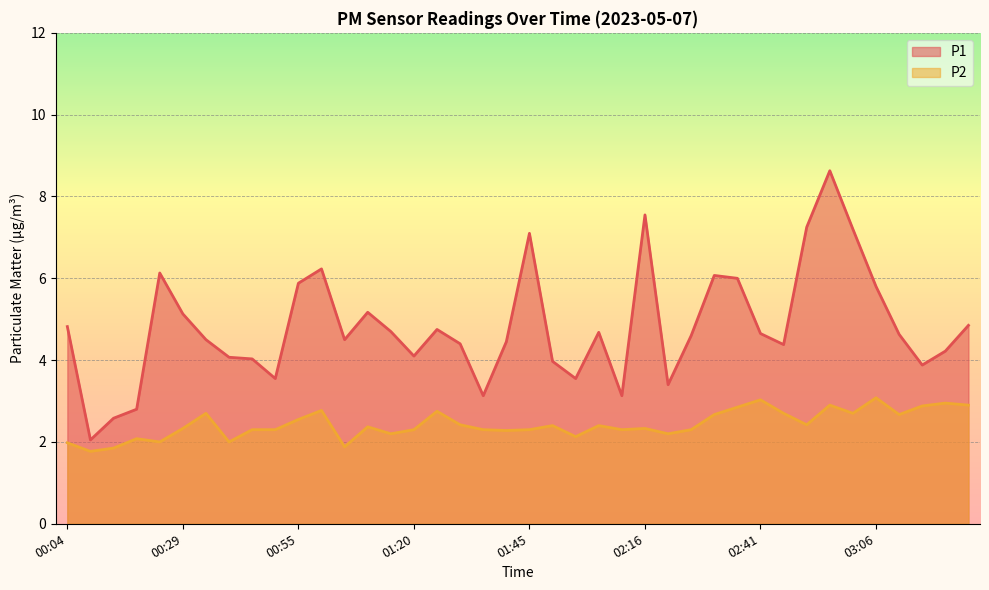

True or false: P2 and P1 cross at least once.

False